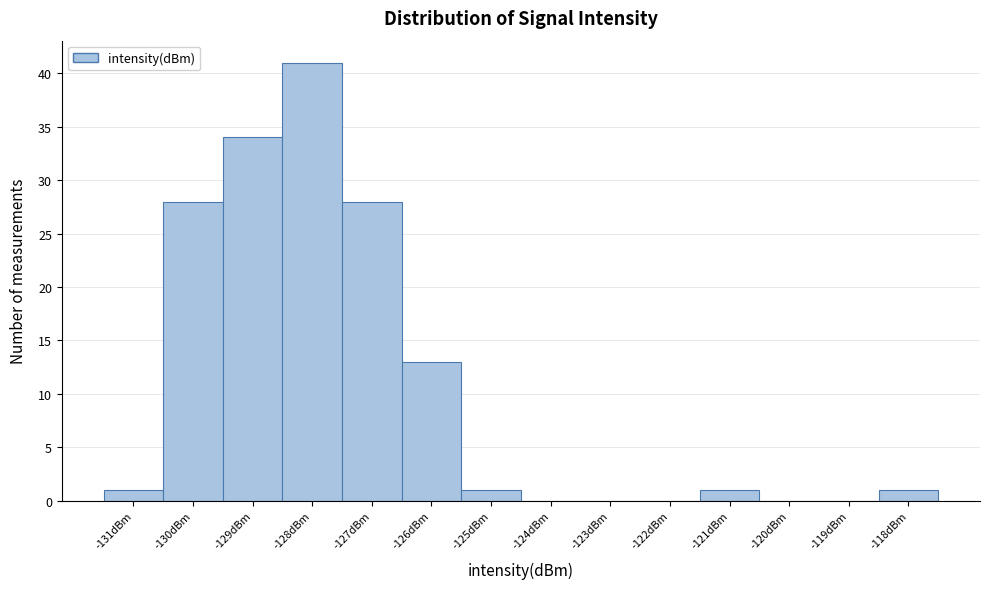

Reading left to right, extract all data points from this chart.

-131dBm=1	-130dBm=28	-129dBm=34	-128dBm=41	-127dBm=28	-126dBm=13	-125dBm=1	-124dBm=0	-123dBm=0	-122dBm=0	-121dBm=1	-120dBm=0	-119dBm=0	-118dBm=1